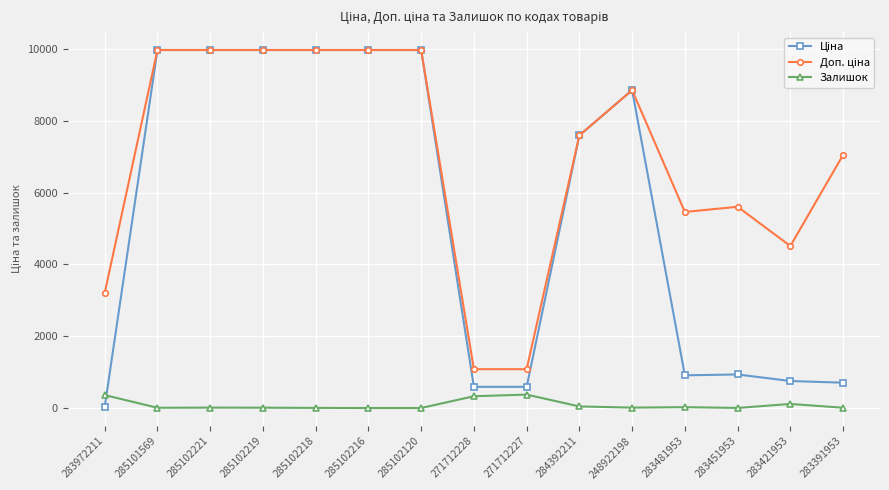

Where does the Залишок series first go above 11?

283972211